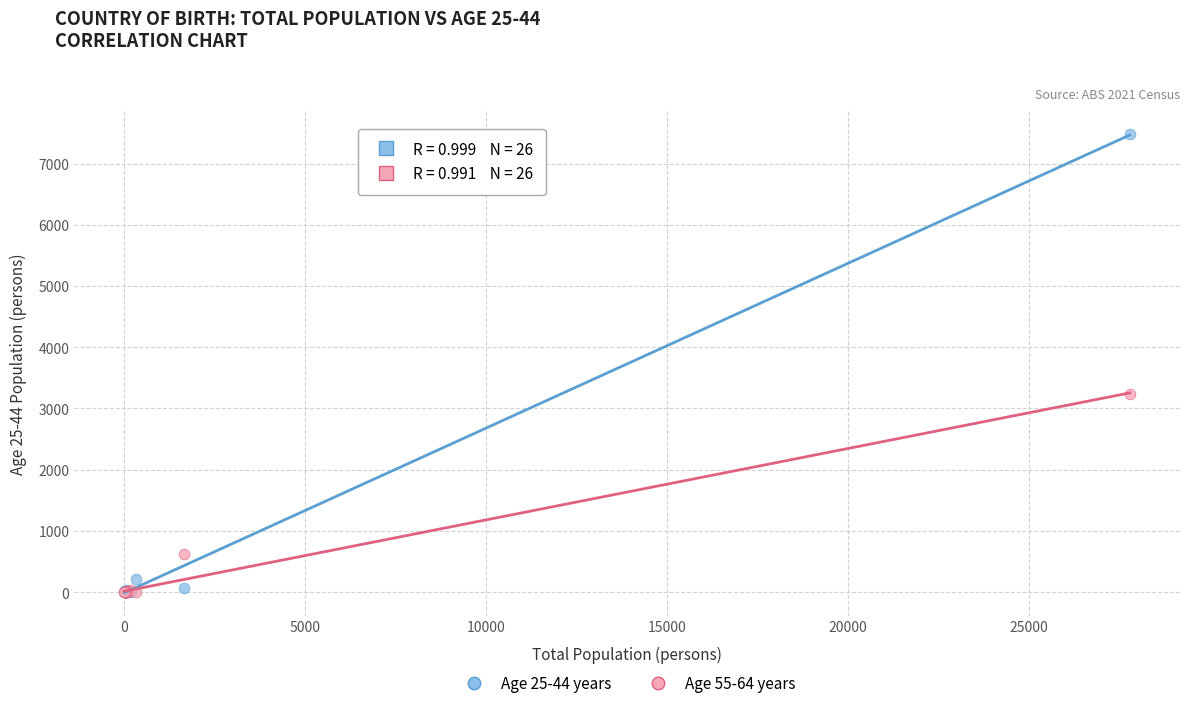

Across all series, what Y value is closest to 3742?

3231